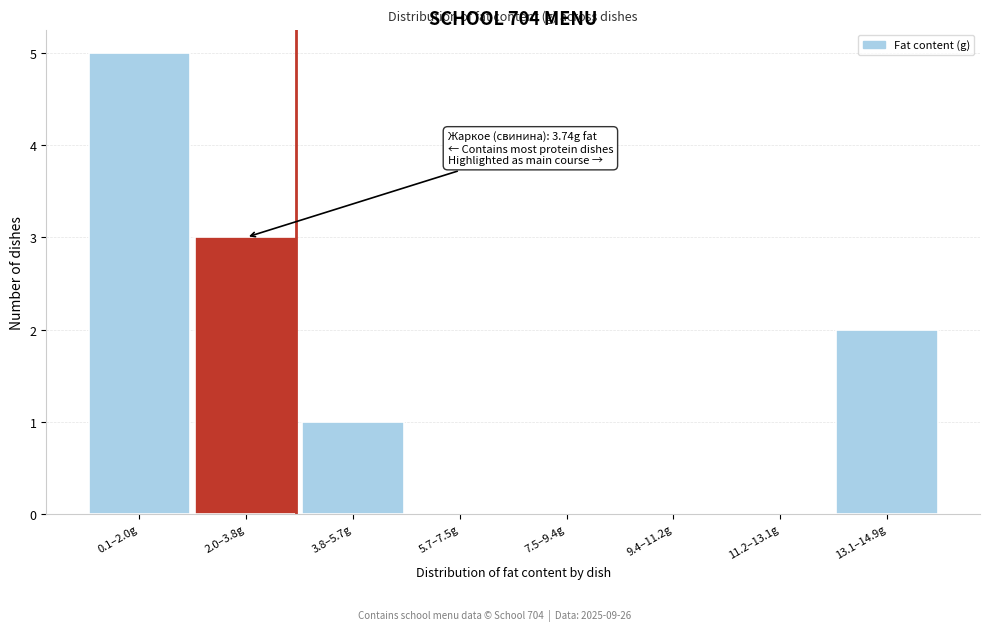

Reading left to right, what are all the values shown in this chart?

0.1–2.0g=5	2.0–3.8g=3	3.8–5.7g=1	5.7–7.5g=0	7.5–9.4g=0	9.4–11.2g=0	11.2–13.1g=0	13.1–14.9g=2